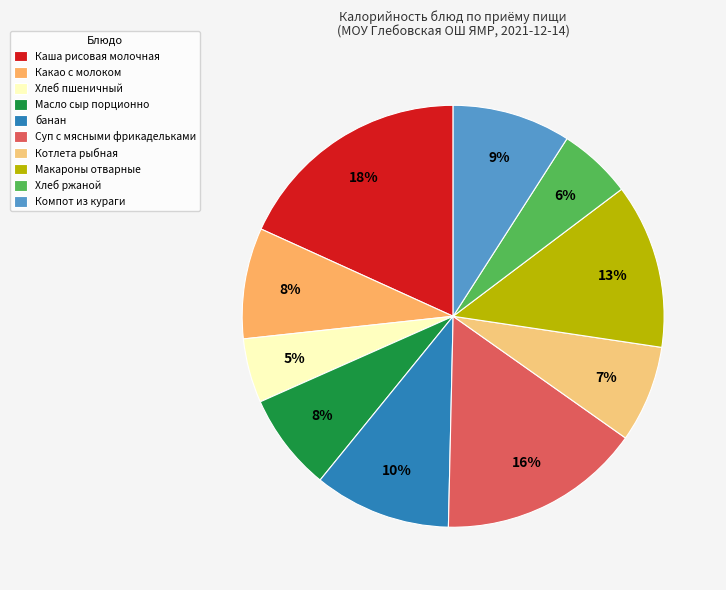

To the nearest percent, what is the average slice percentage?

10%